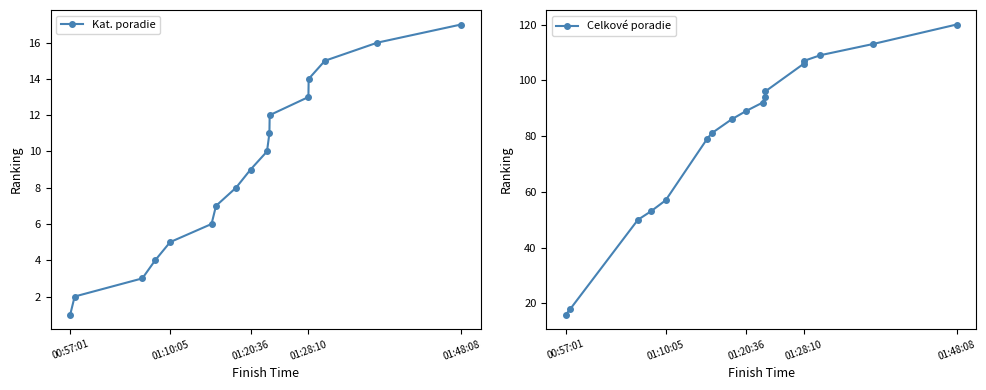

Reading left to right, list all the values displayed in this chart.

Kat. poradie: 1	2	3	4	5	6	7	8	9	10	11	12	13	14	15	16	17
Celkové poradie: 16	18	50	53	57	79	81	86	89	92	94	96	106	107	109	113	120